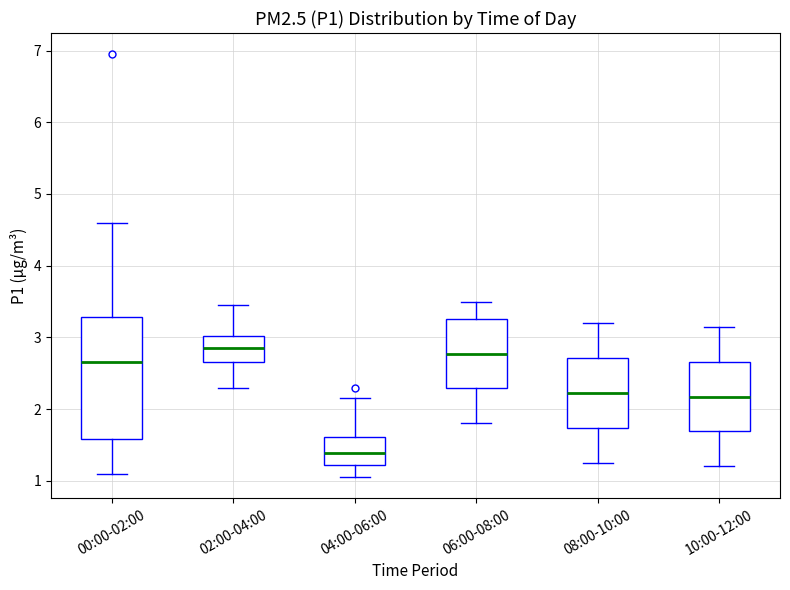

Which box's median line is the lowest?

04:00-06:00